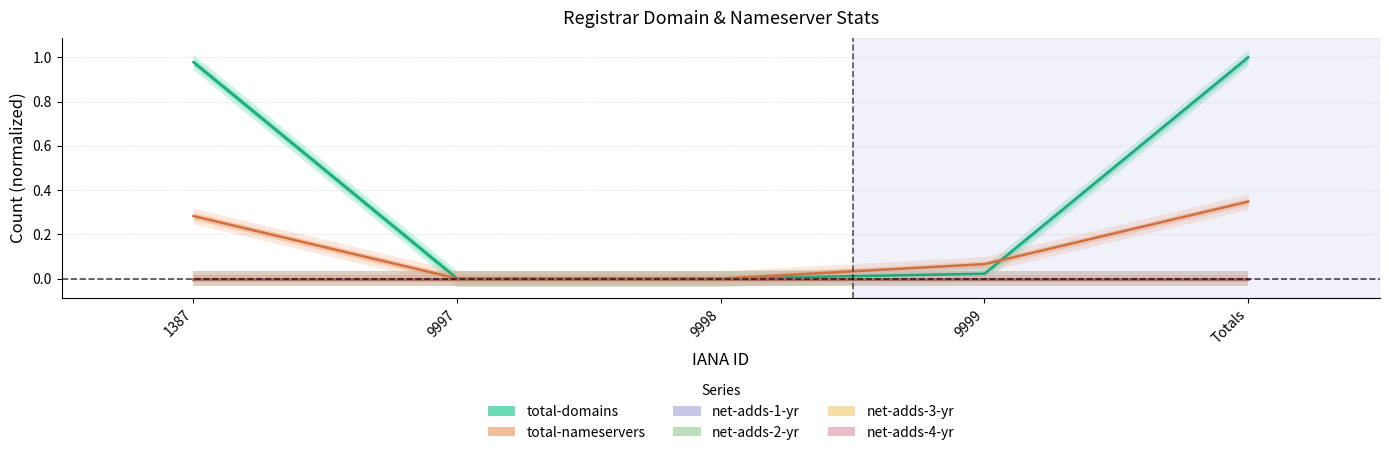

What are all the series names shown in the legend?

total-domains, total-nameservers, net-adds-1-yr, net-adds-2-yr, net-adds-3-yr, net-adds-4-yr